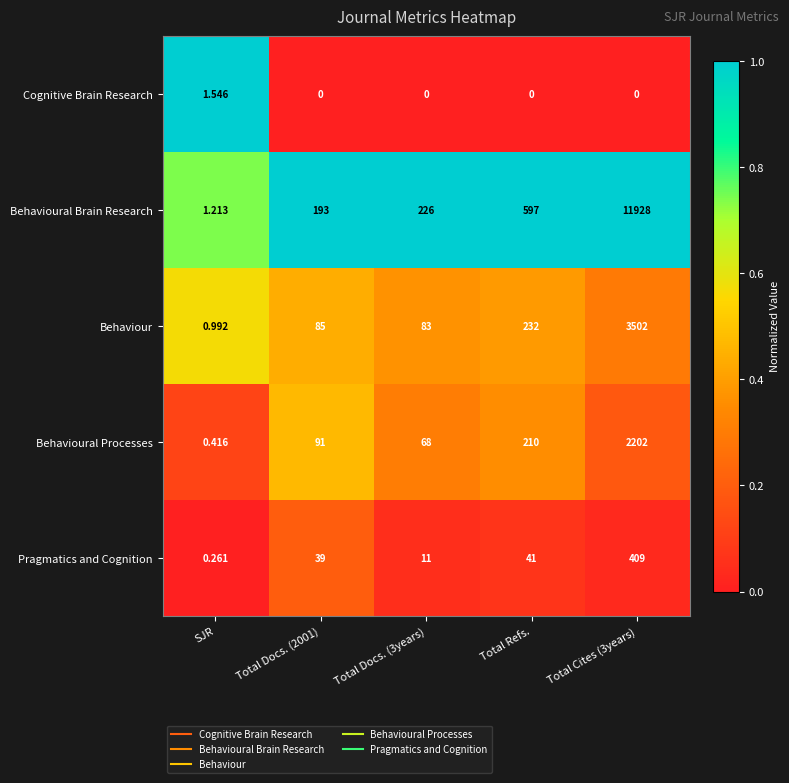

Count the number of categories in the chart.

5